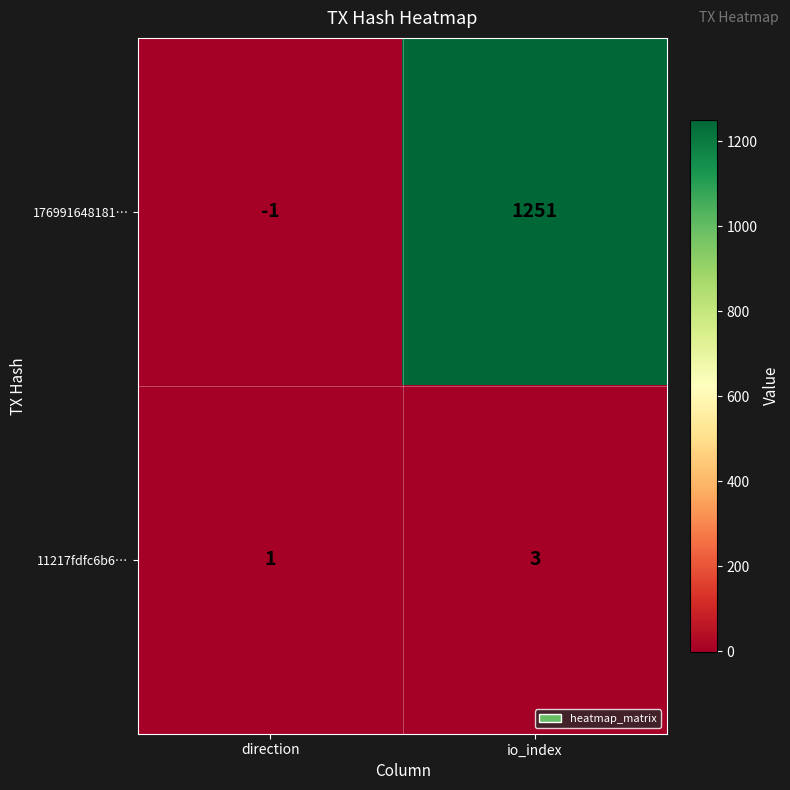

List the series in order of their overall mean, highest first.

176991648181…, 11217fdfc6b6…